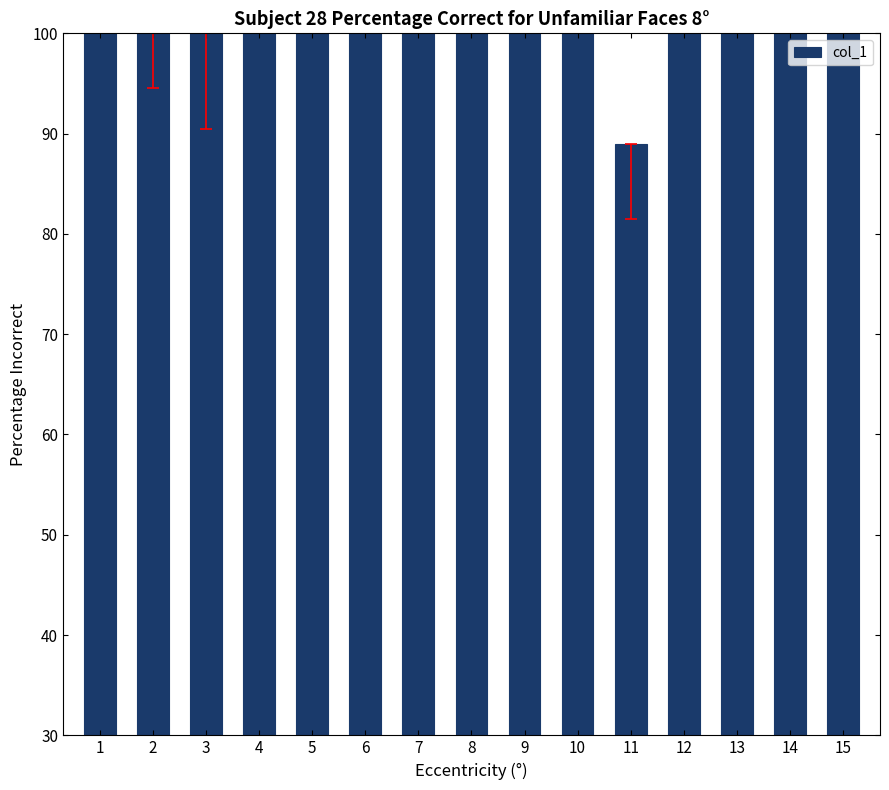

What value does the data have at 11, to the nearest 10?

90